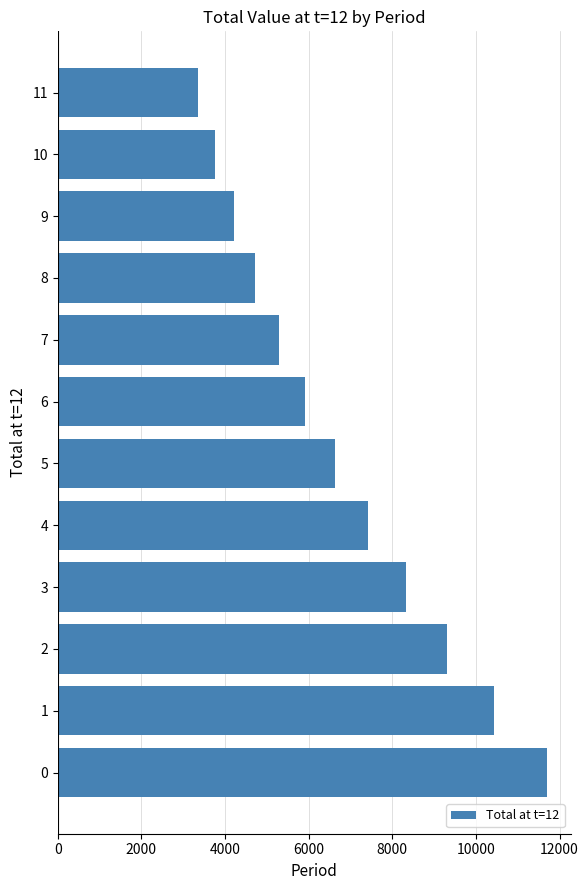

How many data points does each series have?

12